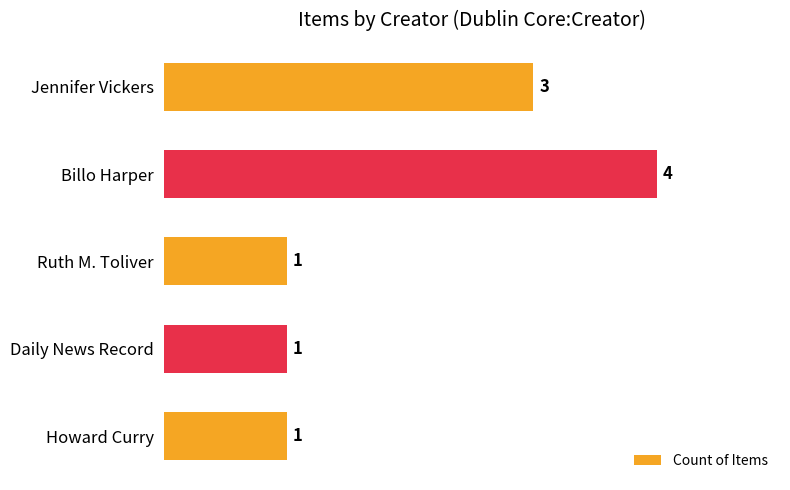

Reading top to bottom, transcribe all the data shown in this chart.

Jennifer Vickers=3	Billo Harper=4	Ruth M. Toliver=1	Daily News Record=1	Howard Curry=1